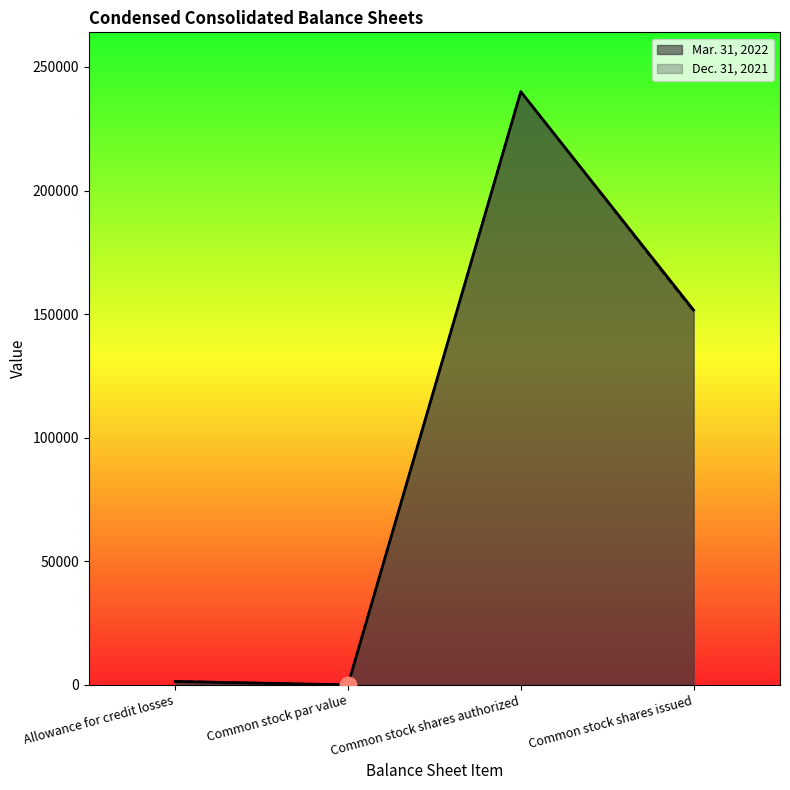

How many lines are shown in the chart?

2